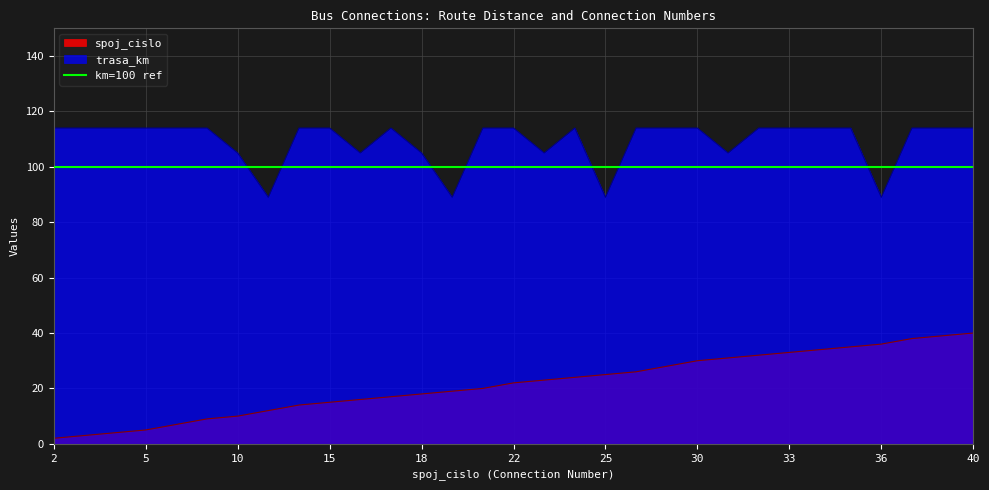

Reading left to right, extract all data points from this chart.

spoj_cislo: 2=2	3=3	4=4	5=5	7=7	9=9	10=10	12=12	14=14	15=15	16=16	17=17	18=18	19=19	20=20	22=22	23=23	24=24	25=25	26=26	28=28	30=30	31=31	32=32	33=33	34=34	35=35	36=36	38=38	39=39	40=40
trasa_km: 2=114	3=114	4=114	5=114	7=114	9=114	10=105	12=89	14=114	15=114	16=105	17=114	18=105	19=89	20=114	22=114	23=105	24=114	25=89	26=114	28=114	30=114	31=105	32=114	33=114	34=114	35=114	36=89	38=114	39=114	40=114